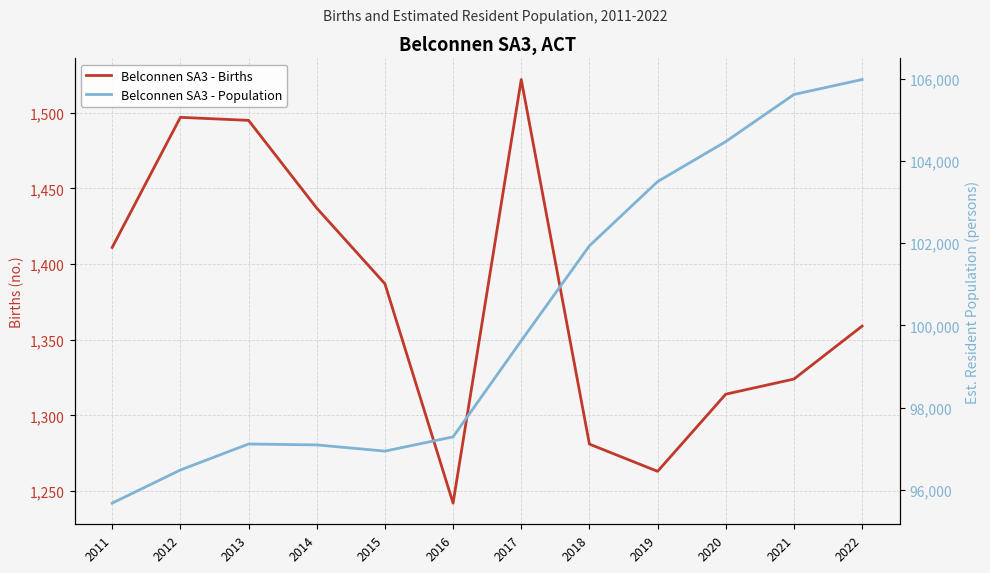

How many interior local valleys does the Belconnen SA3 - Births series have?

2